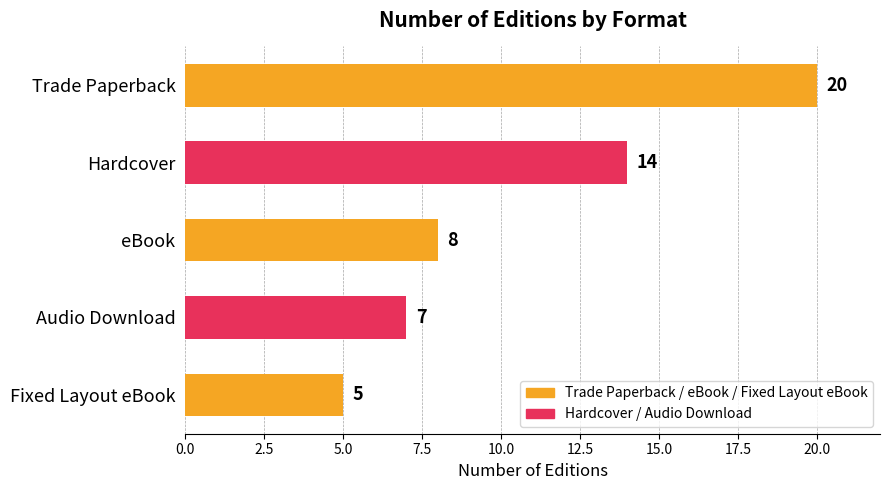

Reading top to bottom, what are all the values shown in this chart?

Trade Paperback=20	Hardcover=14	eBook=8	Audio Download=7	Fixed Layout eBook=5